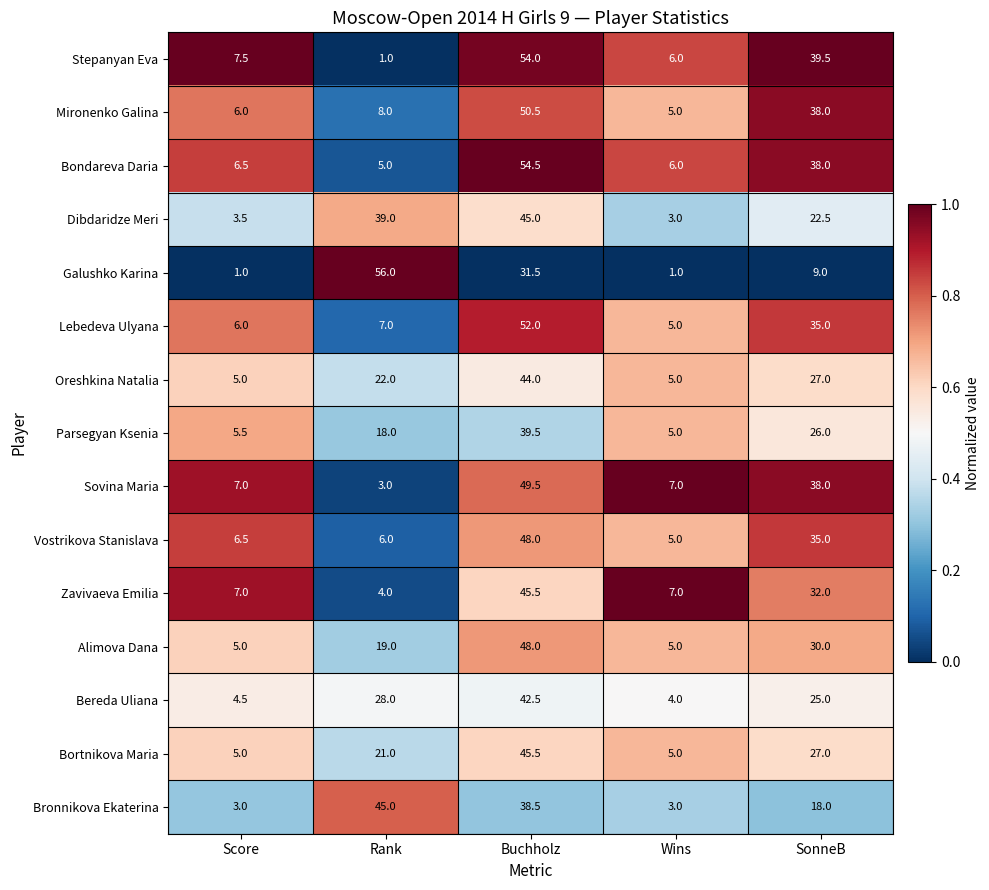

What is the difference between the Mironenko Galina values at Buchholz and Wins?

45.5